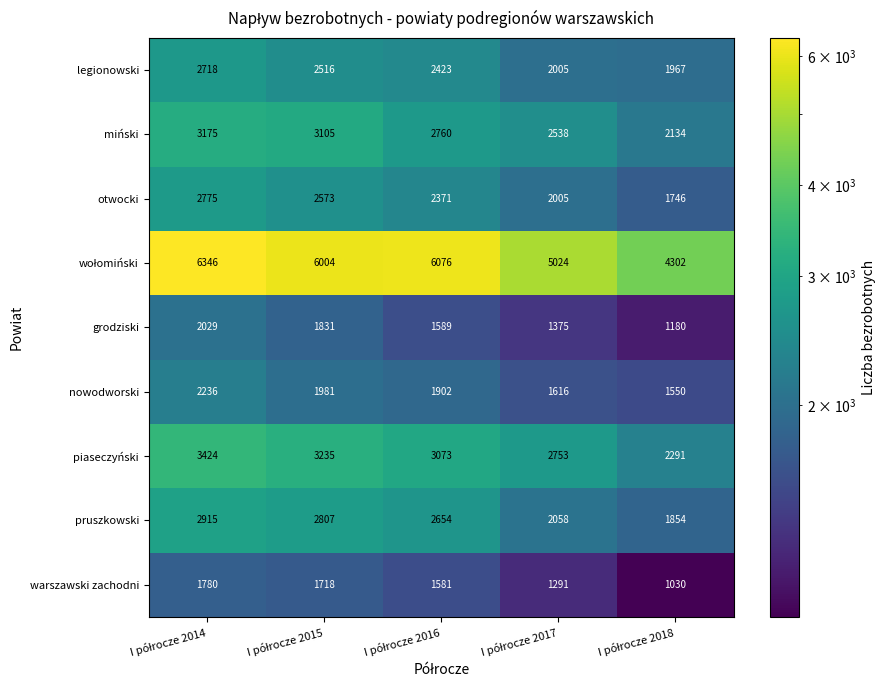

What is the smallest value displayed?

1030